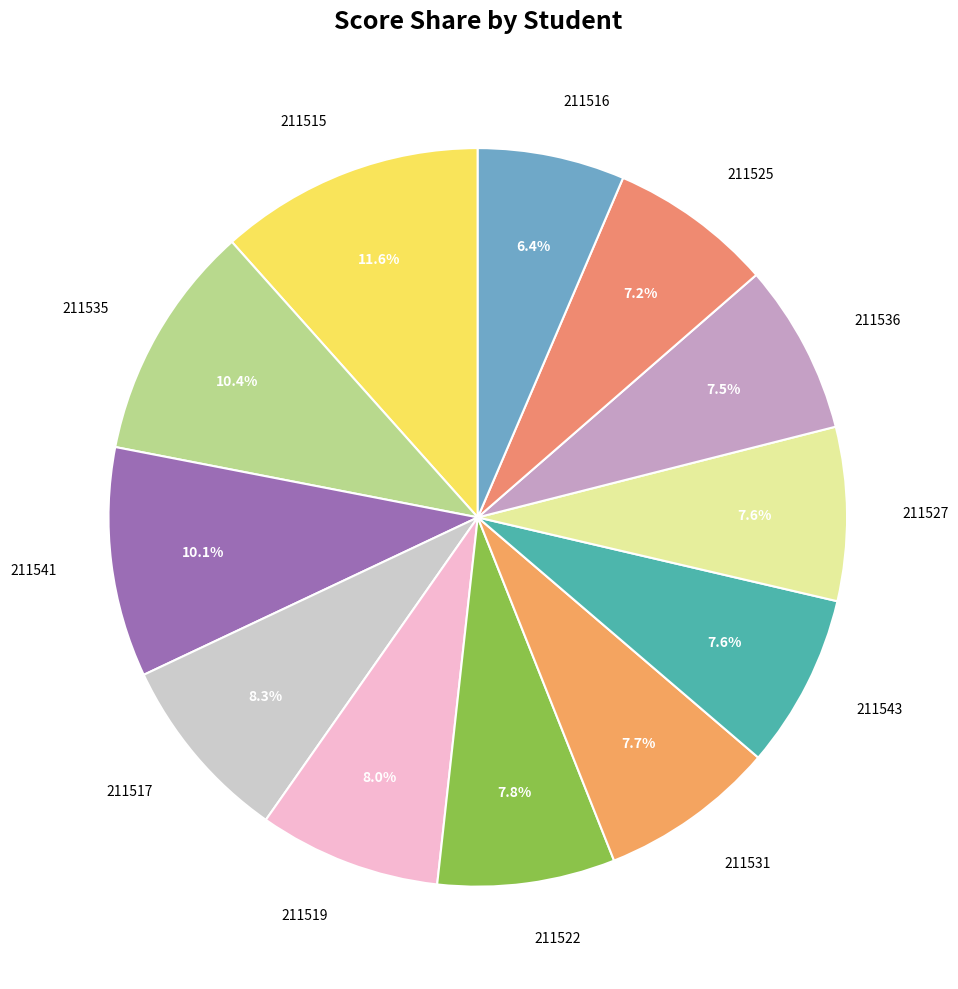

How much of the chart is everything except 211516?

93.6%